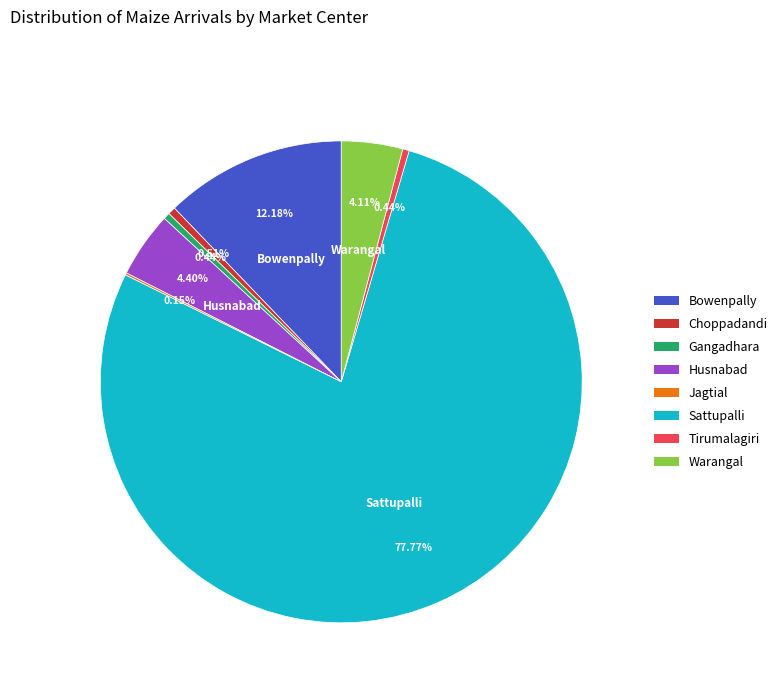

The Choppadandi slice represents 1% of the pie. True or false?

True